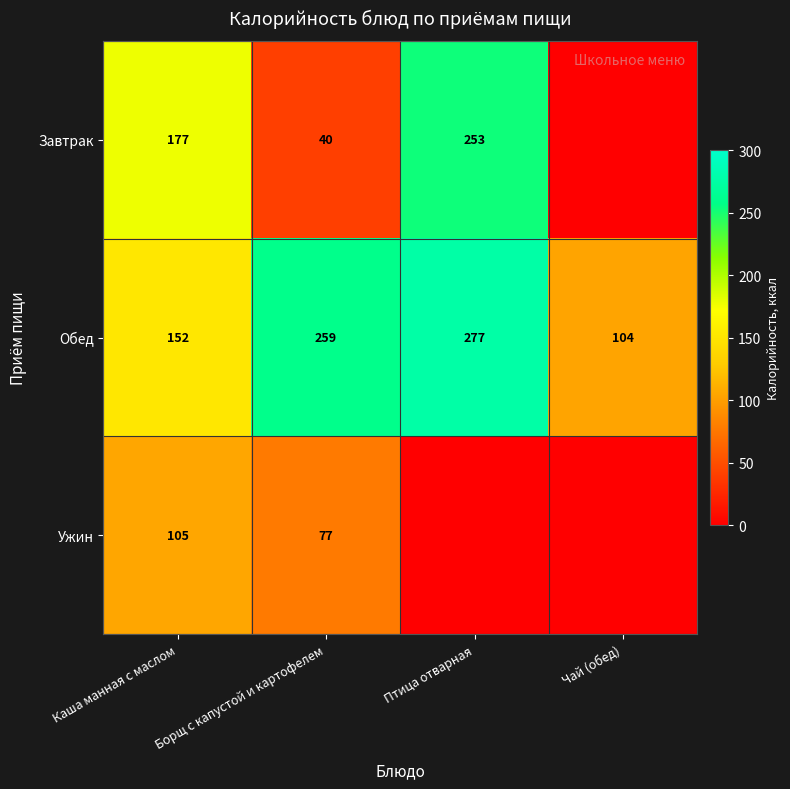

Which series changed the most between Каша манная с маслом and Борщ с капустой и картофелем?

Завтрак